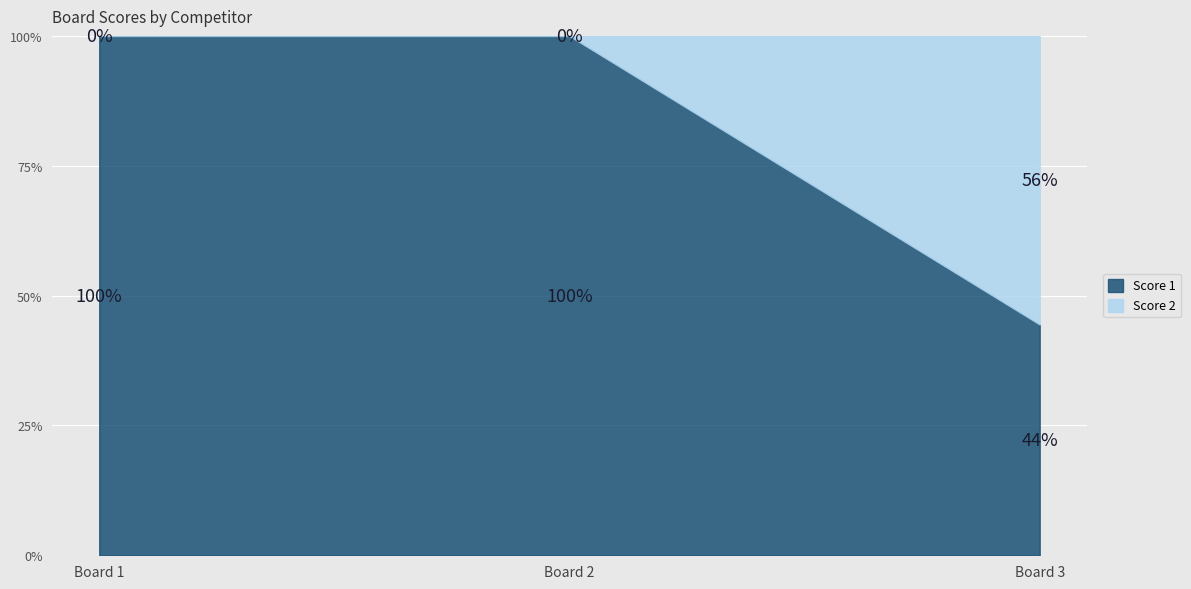

What is the minimum value for Score 1?

44.4